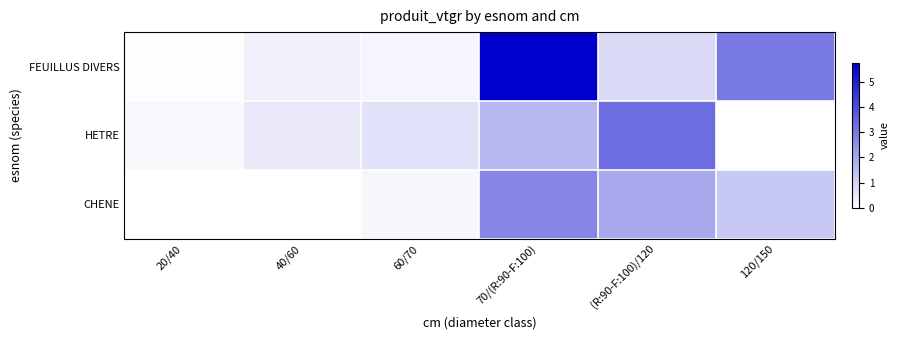

Reading left to right, what are all the values shown in this chart?

FEUILLUS DIVERS: 20/40=0.0	40/60=0.3	60/70=0.2	70/(R:90-F:100)=5.7	(R:90-F:100)/120=0.8	120/150=3.0
HETRE: 20/40=0.2	40/60=0.5	60/70=0.7	70/(R:90-F:100)=1.6	(R:90-F:100)/120=3.3	120/150=0.0
CHENE: 20/40=0.0	40/60=0.0	60/70=0.2	70/(R:90-F:100)=2.7	(R:90-F:100)/120=2.0	120/150=1.3